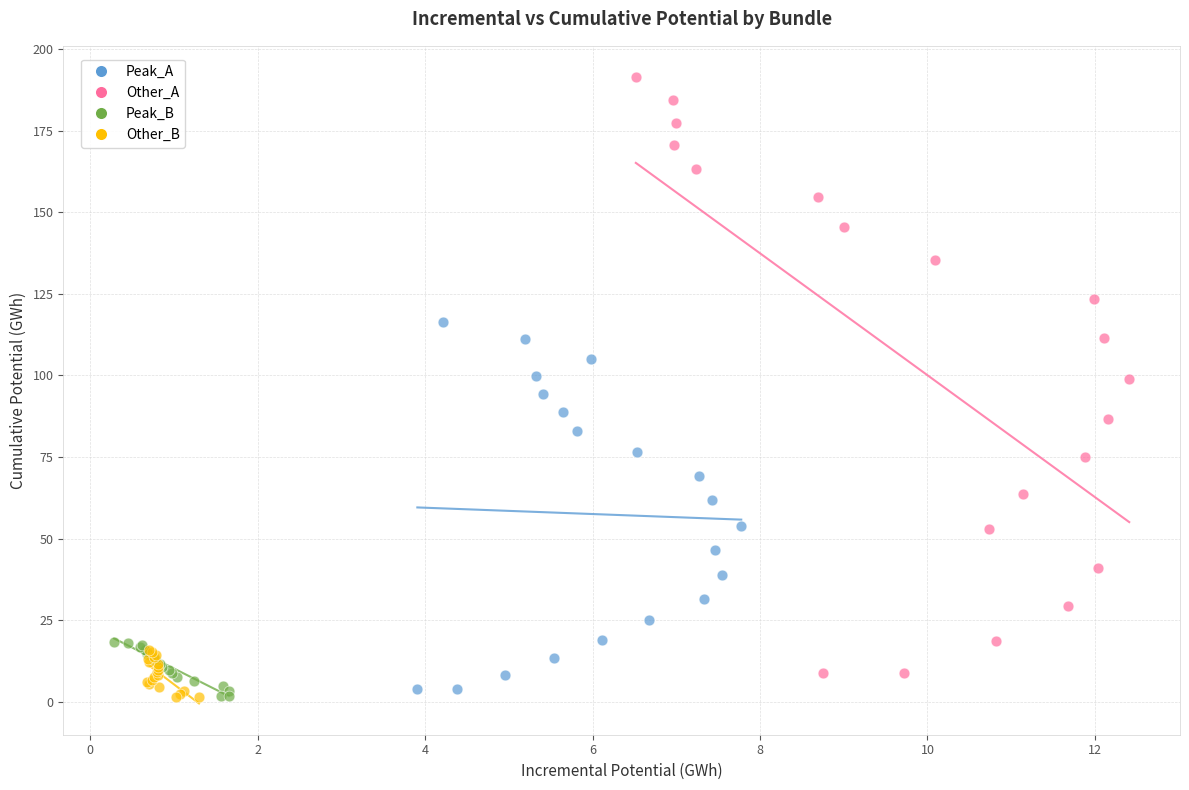

Which series has the widest spread of Y values?

Other_A